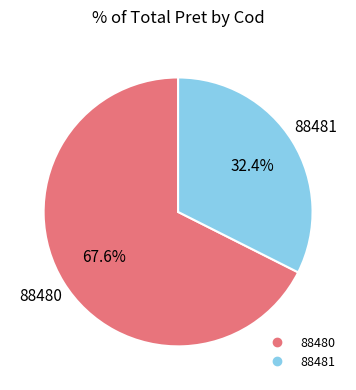

Which category has the smallest portion of the pie?

88481